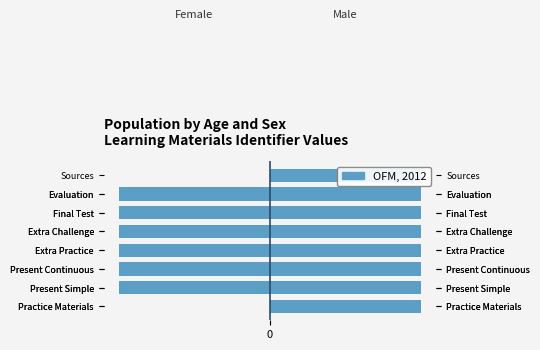

What is the value of the 3rd bar from the left?

-99.8